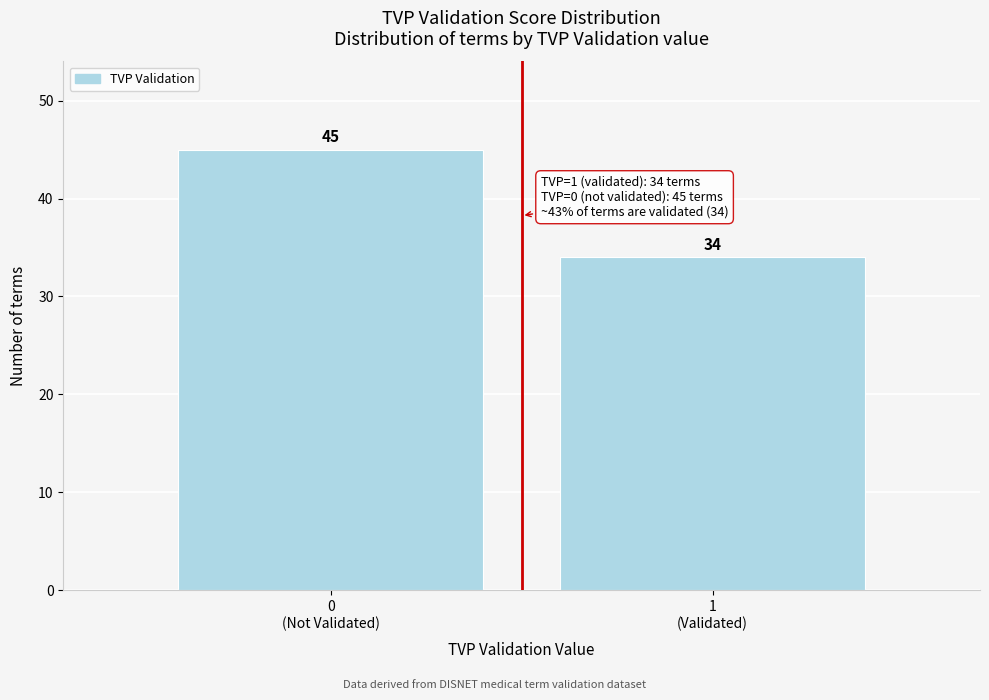

Reading right to left, extract all data points from this chart.

34	45